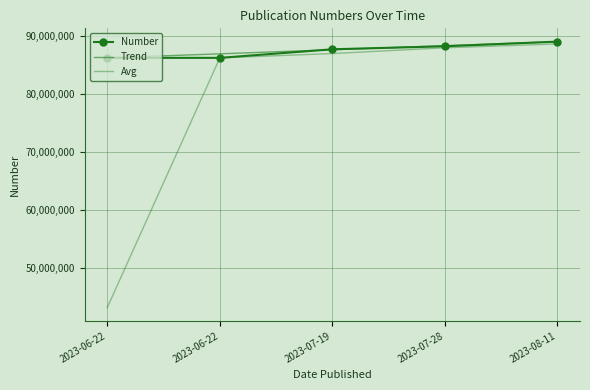

Count the number of data series in this chart.

3